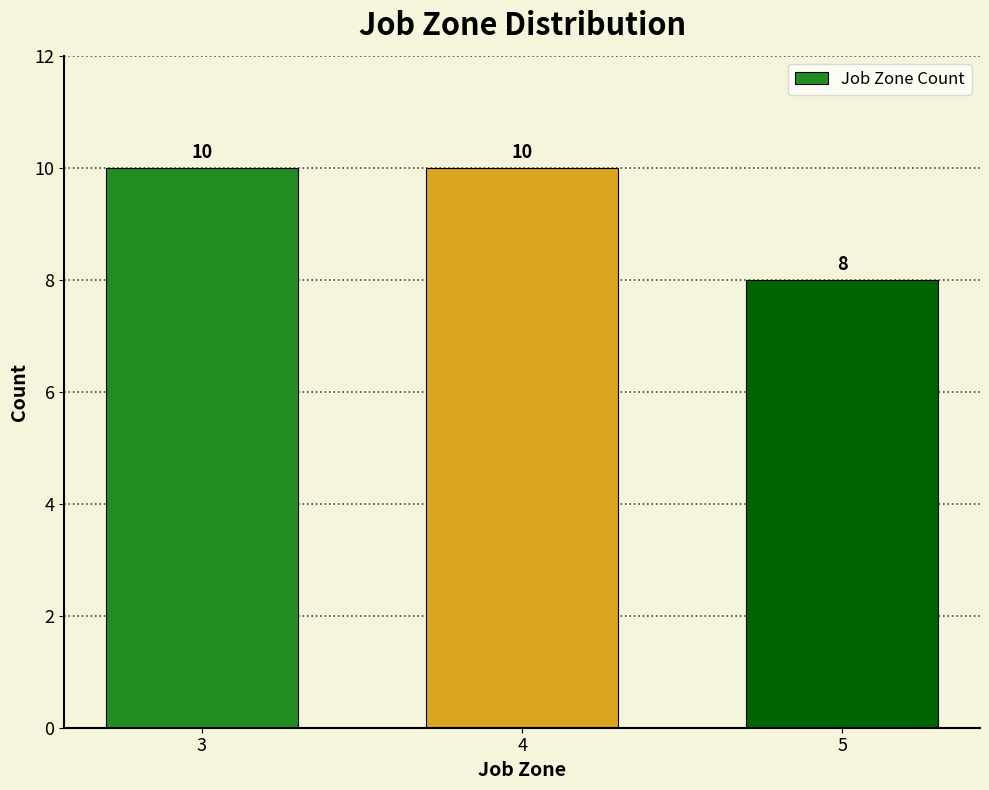

Reading left to right, transcribe all the data shown in this chart.

3=10	4=10	5=8